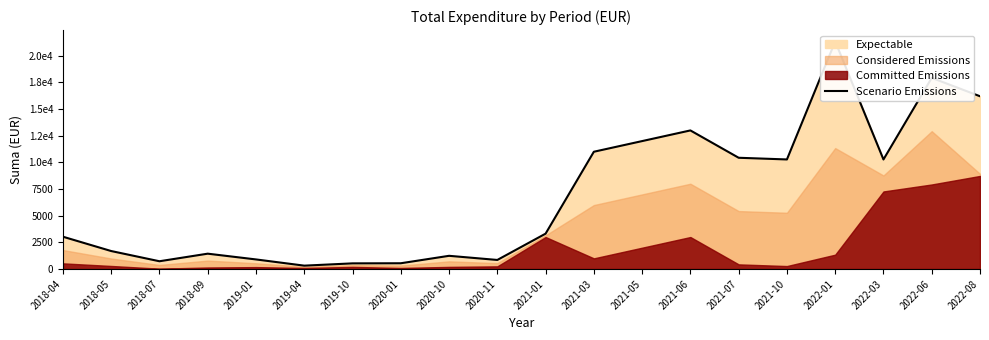

What is the difference between the values at 2022-03 and 2022-01?

11070.1